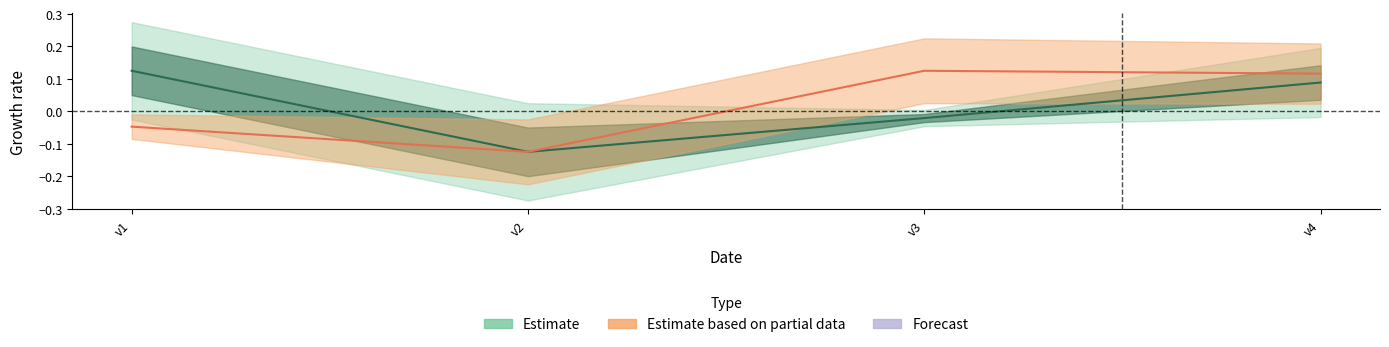

Where is the first local minimum for del_v0_x?

v2